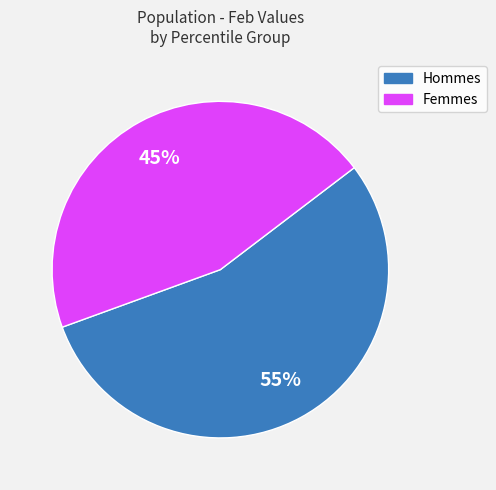

To the nearest percent, what portion does Hommes represent?

55%